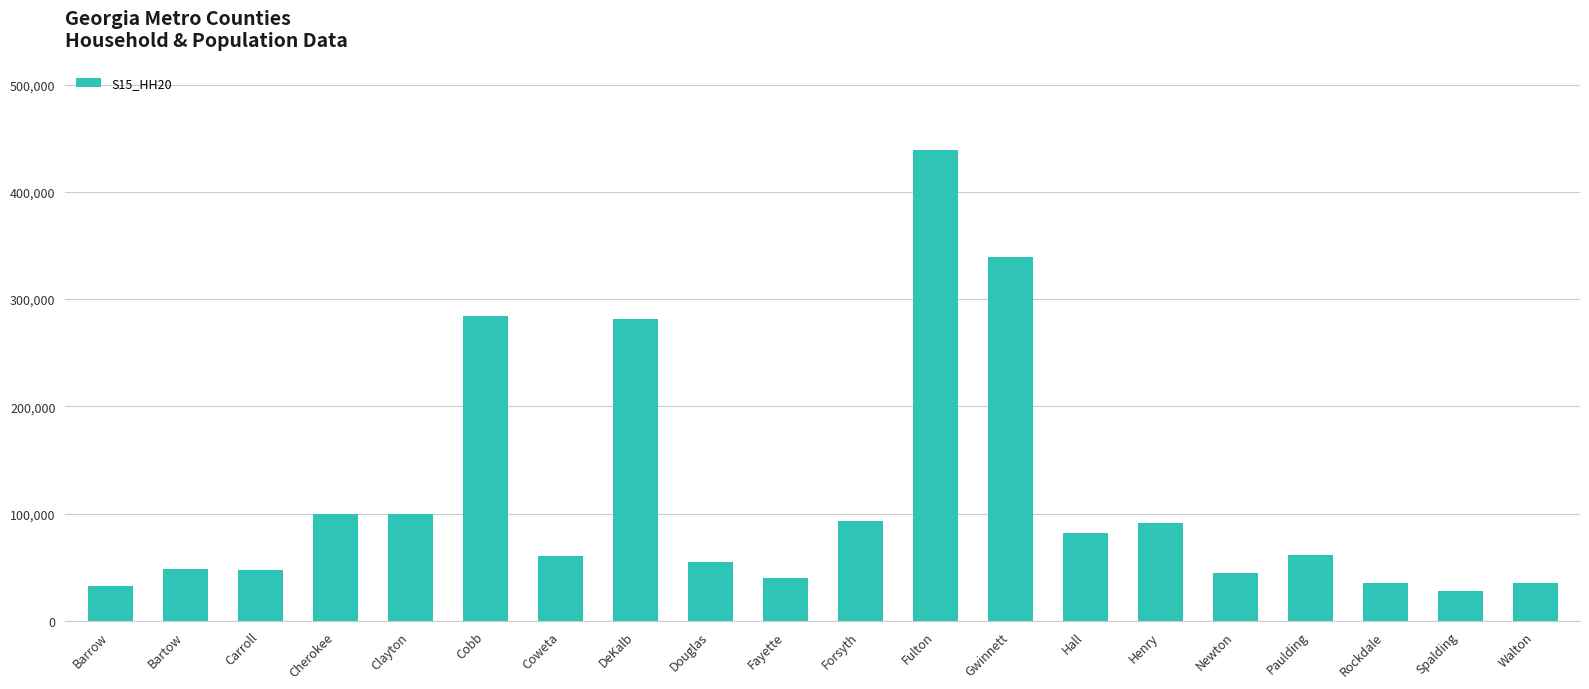

What is the label of the 9th bar from the left?

Douglas